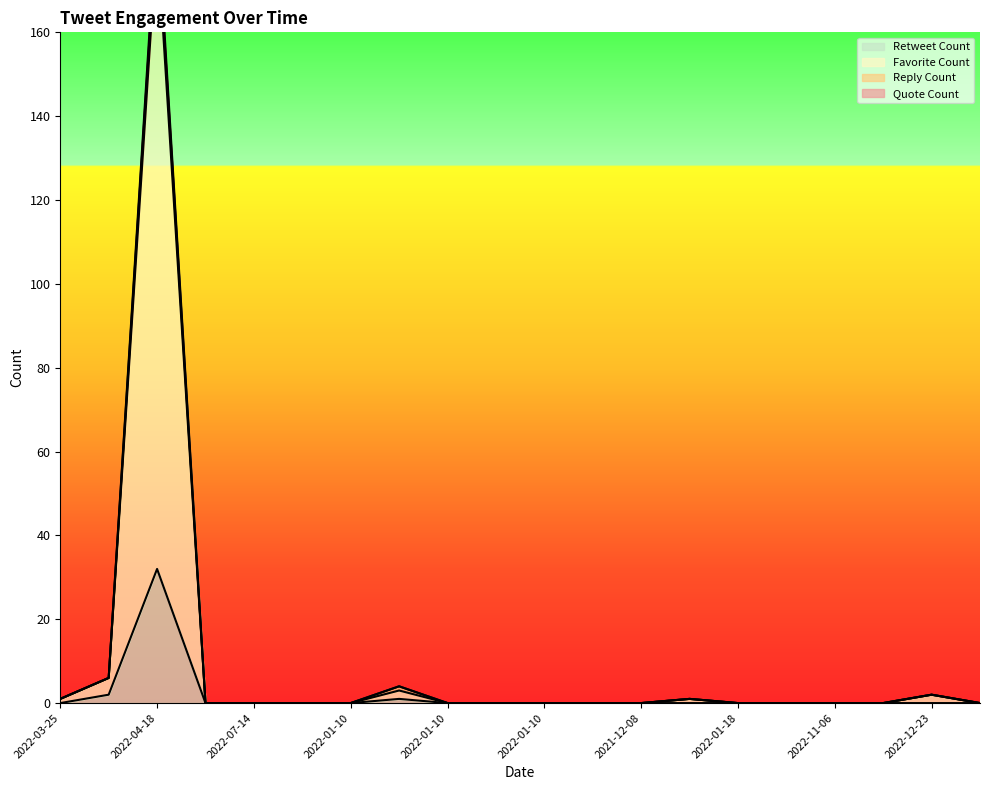

Does the chart have visible grid lines?

No